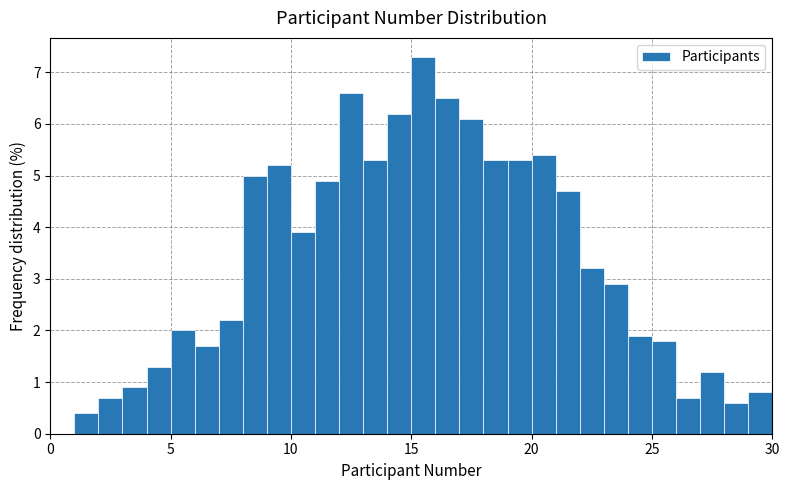

Around what value on the x-axis is the tallest bar? Give the approximate position of its centre, as read against the axis.

15.5